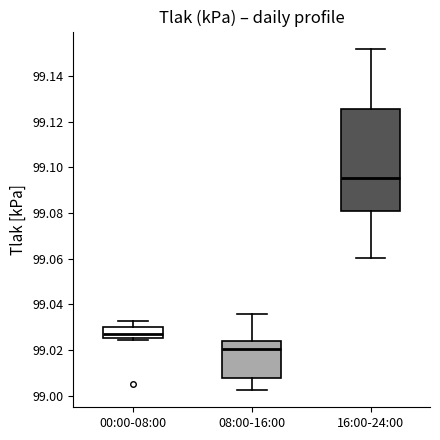

Which box is the tallest, from its lower edge to its upper edge?

16:00-24:00